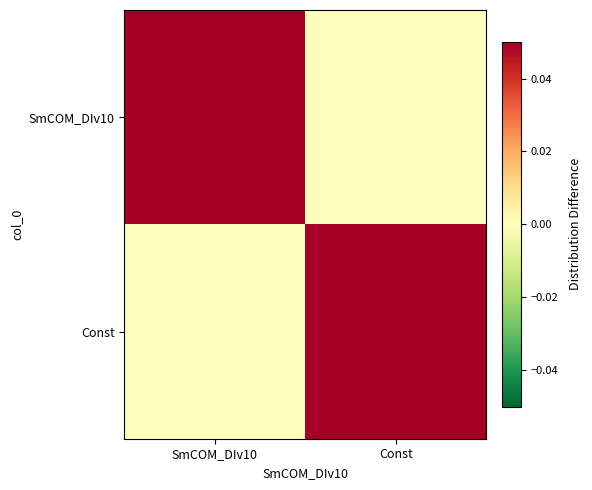

Rank the series by their maximum value, from lowest to highest.

SmCOM_DIv10, Const